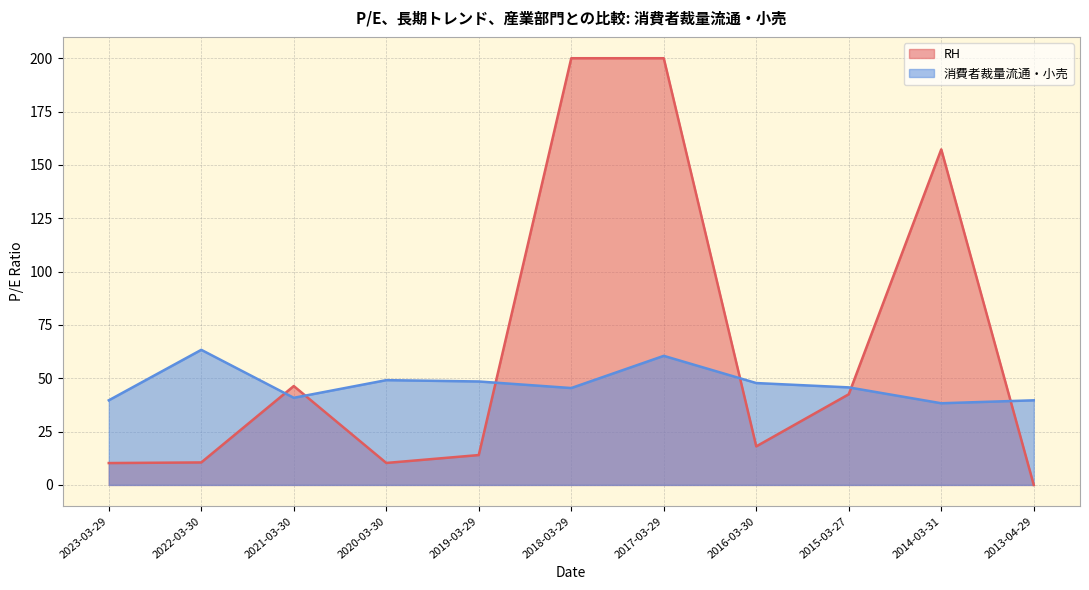

Where is the first local maximum?

2022-03-30